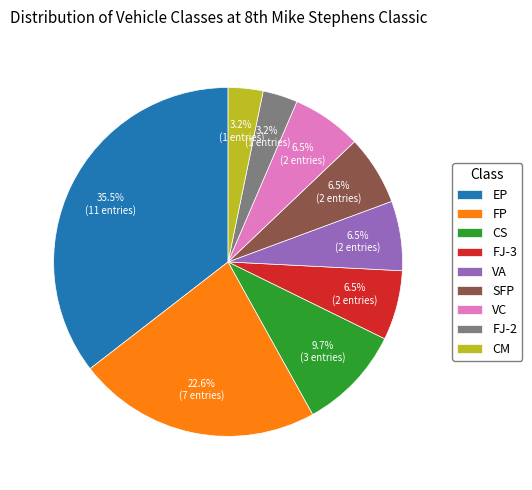

True or false: CM accounts for 10% of the total.

False